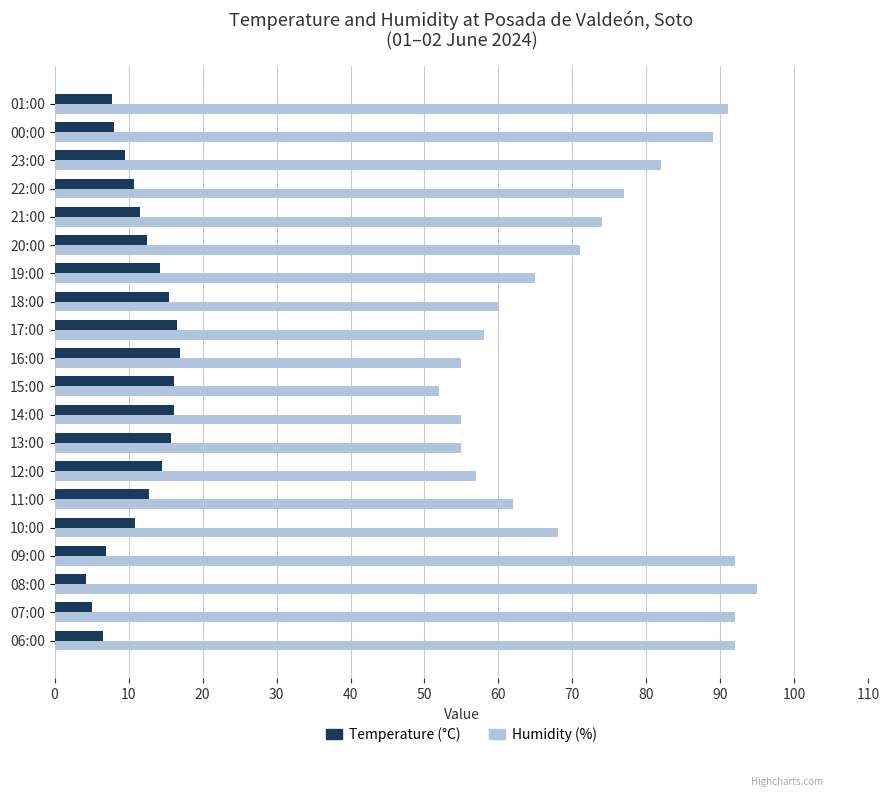

What is the total value across all series at 12:00?

71.5